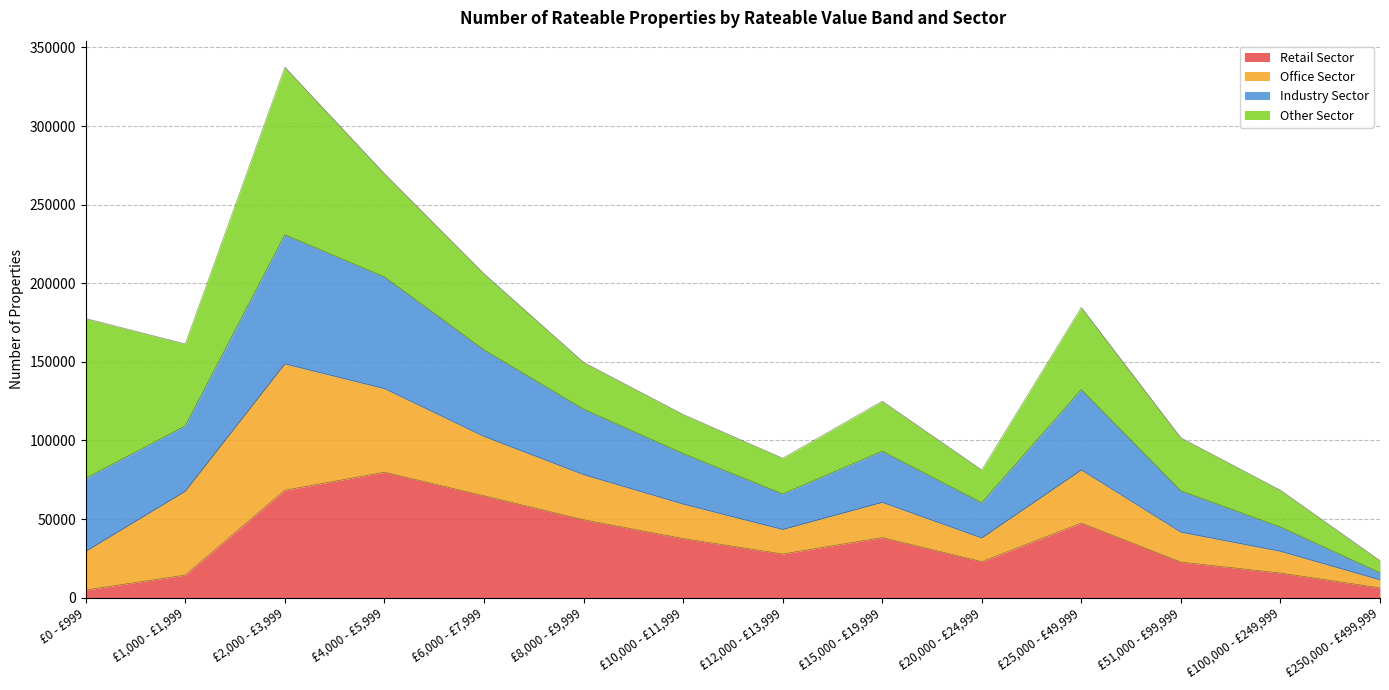

At which category is the sum across all series the highest?

£2,000 - £3,999